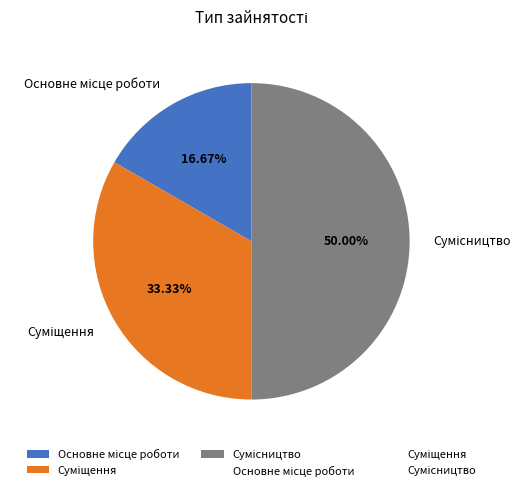

What is the total percentage of Сумісництво and Суміщення?

83.3%